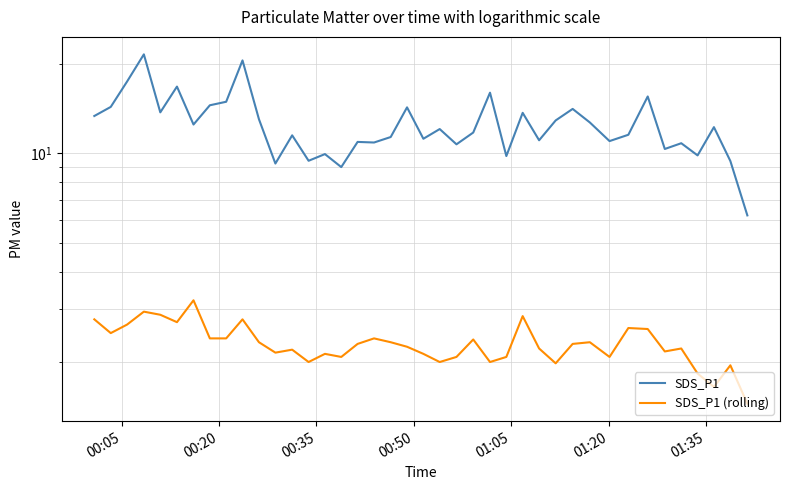

How many lines are shown in the chart?

2